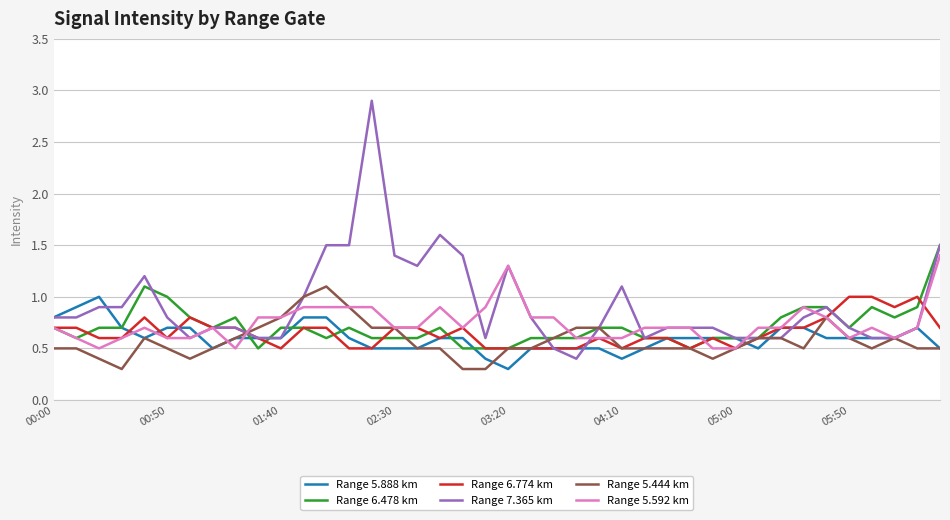

Reading left to right, transcribe all the data shown in this chart.

Range 5.888 km: 0.8	0.9	1.0	0.7	0.6	0.7	0.7	0.5	0.6	0.6	0.6	0.8	0.8	0.6	0.5	0.5	0.5	0.6	0.6	0.4	0.3	0.5	0.5	0.5	0.5	0.4	0.5	0.6	0.6	0.6	0.6	0.5	0.7	0.7	0.6	0.6	0.6	0.6	0.7	0.5
Range 6.478 km: 0.7	0.6	0.7	0.7	1.1	1.0	0.8	0.7	0.8	0.5	0.7	0.7	0.6	0.7	0.6	0.6	0.6	0.7	0.5	0.5	0.5	0.6	0.6	0.6	0.7	0.7	0.6	0.6	0.5	0.6	0.6	0.6	0.8	0.9	0.9	0.7	0.9	0.8	0.9	1.5
Range 6.774 km: 0.7	0.7	0.6	0.6	0.8	0.6	0.8	0.7	0.7	0.6	0.5	0.7	0.7	0.5	0.5	0.7	0.7	0.6	0.7	0.5	0.5	0.5	0.5	0.5	0.6	0.5	0.6	0.6	0.5	0.6	0.5	0.6	0.7	0.7	0.8	1.0	1.0	0.9	1.0	0.7
Range 7.365 km: 0.8	0.8	0.9	0.9	1.2	0.8	0.6	0.7	0.7	0.6	0.6	1.0	1.5	1.5	2.9	1.4	1.3	1.6	1.4	0.6	1.3	0.8	0.5	0.4	0.7	1.1	0.6	0.7	0.7	0.7	0.6	0.6	0.6	0.8	0.9	0.7	0.6	0.6	0.7	1.5
Range 5.444 km: 0.5	0.5	0.4	0.3	0.6	0.5	0.4	0.5	0.6	0.7	0.8	1.0	1.1	0.9	0.7	0.7	0.5	0.5	0.3	0.3	0.5	0.5	0.6	0.7	0.7	0.5	0.5	0.5	0.5	0.4	0.5	0.6	0.6	0.5	0.8	0.6	0.5	0.6	0.5	0.5
Range 5.592 km: 0.7	0.6	0.5	0.6	0.7	0.6	0.6	0.7	0.5	0.8	0.8	0.9	0.9	0.9	0.9	0.7	0.7	0.9	0.7	0.9	1.3	0.8	0.8	0.6	0.6	0.6	0.7	0.7	0.7	0.5	0.5	0.7	0.7	0.9	0.8	0.6	0.7	0.6	0.7	1.4